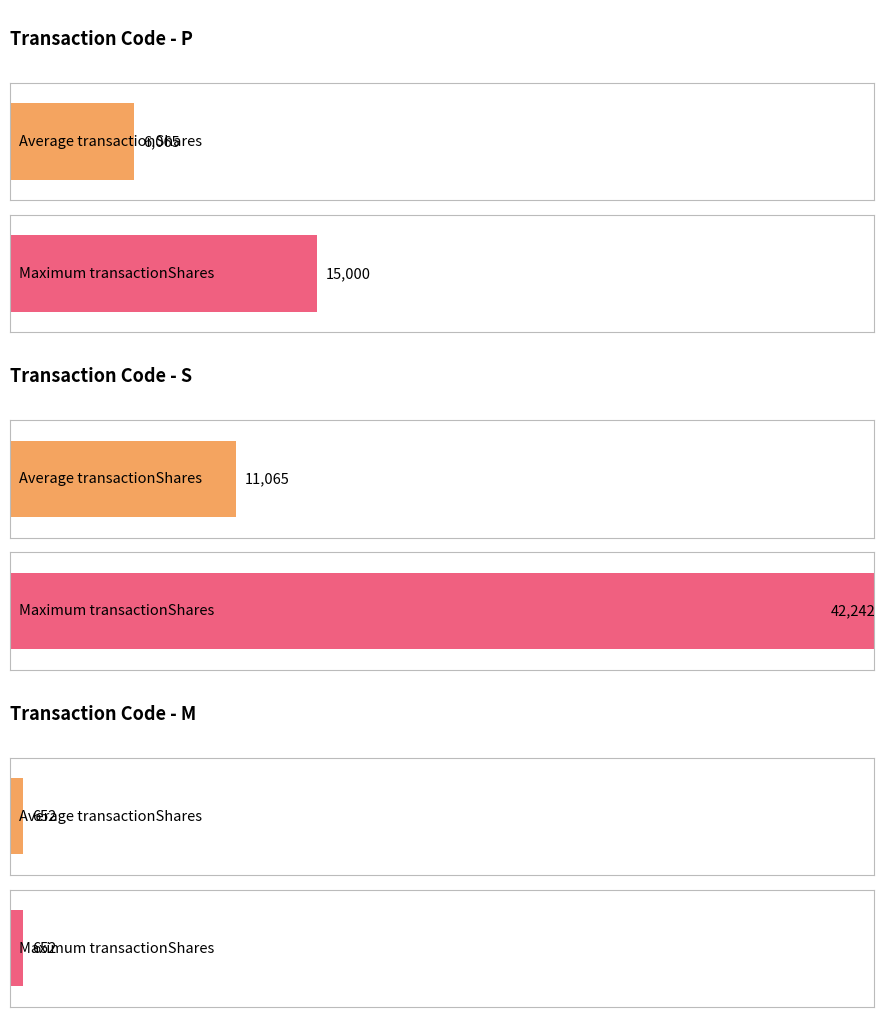

At which label does transactionValue reach its minimum?

M